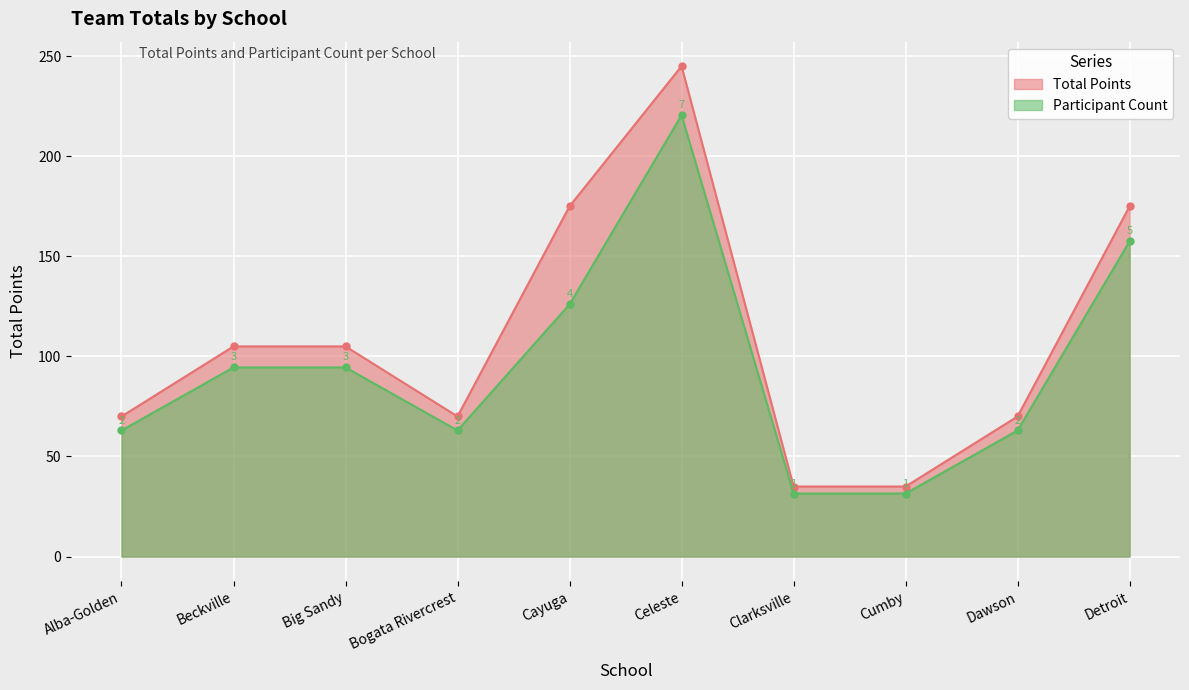

True or false: Participant Count and Total Points cross at least once.

False